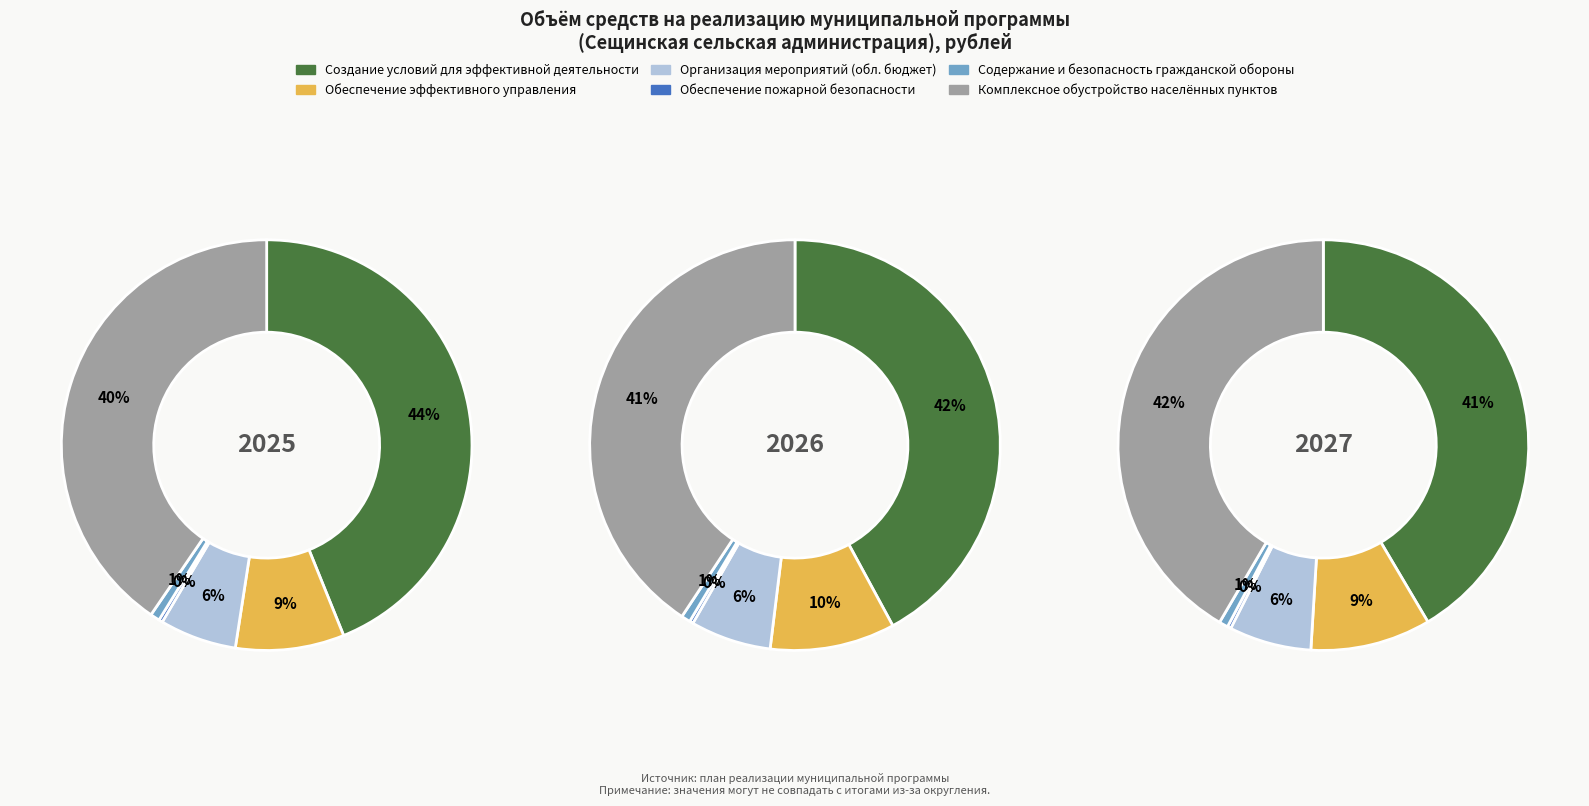

What percentage is the values_2025 slice, to the nearest percent?

41%